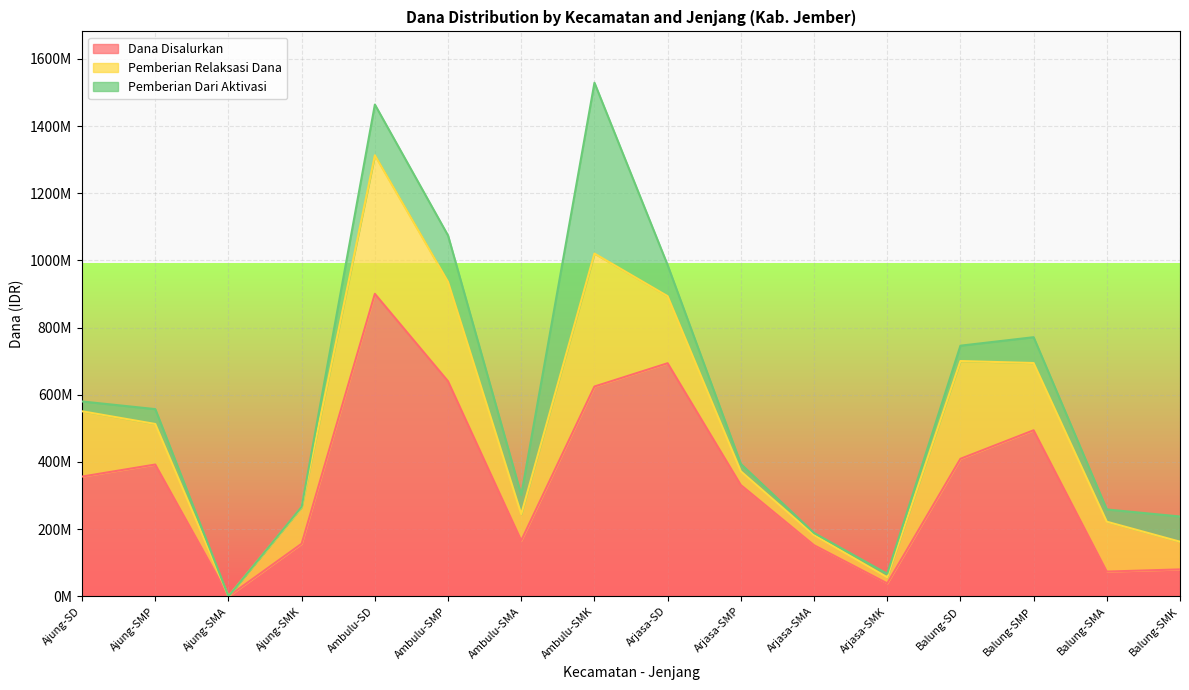

Reading left to right, transcribe all the data shown in this chart.

Dana Disalurkan: 356400000	392250000	0	156500000	900450000	640125000	166000000	624500000	693900000	331125000	152000000	38500000	409275000	494250000	73500000	80000000
Pemberian Relaksasi Dana: 194400000	120750000	0	108500000	412650000	295875000	78500000	396000000	199575000	40875000	30000000	18000000	291150000	200250000	148500000	82500000
Pemberian Dari Aktivasi: 29250000	44250000	0	1500000	150975000	138000000	57000000	508500000	92475000	22125000	6500000	10500000	45675000	76875000	36500000	75000000